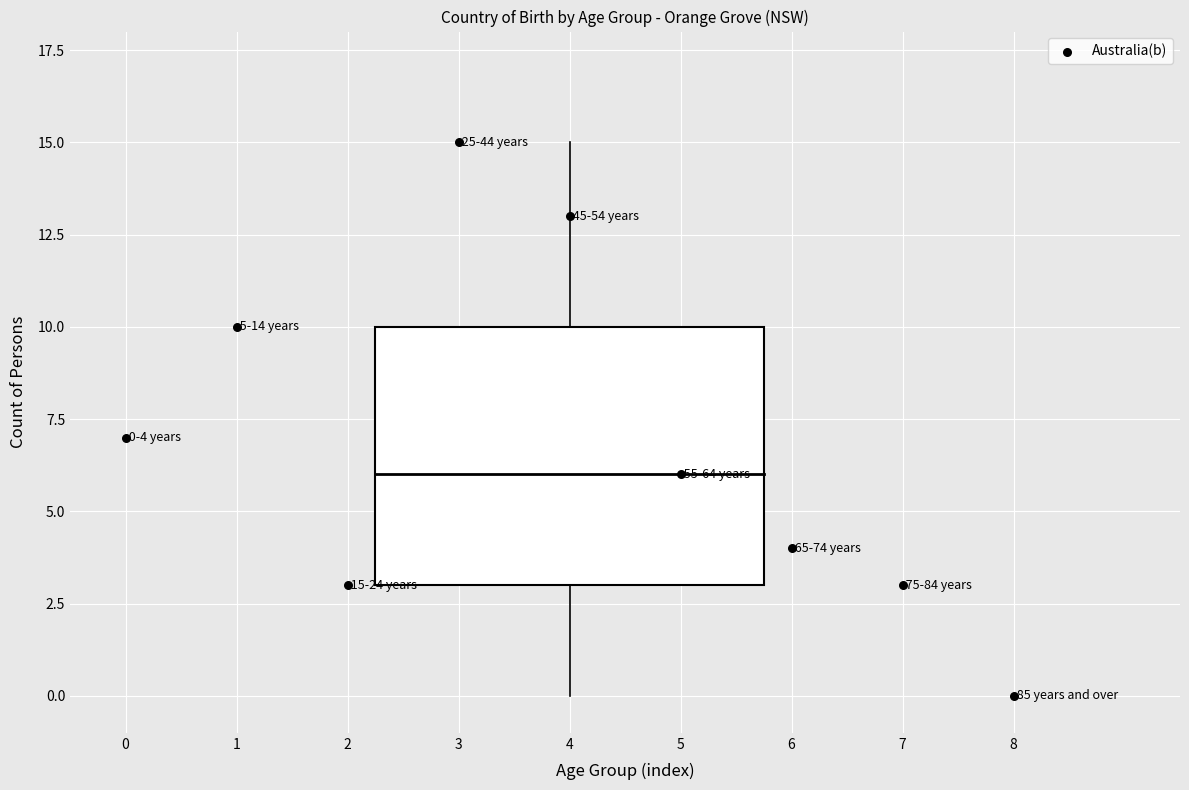

What is the average Y value?

7